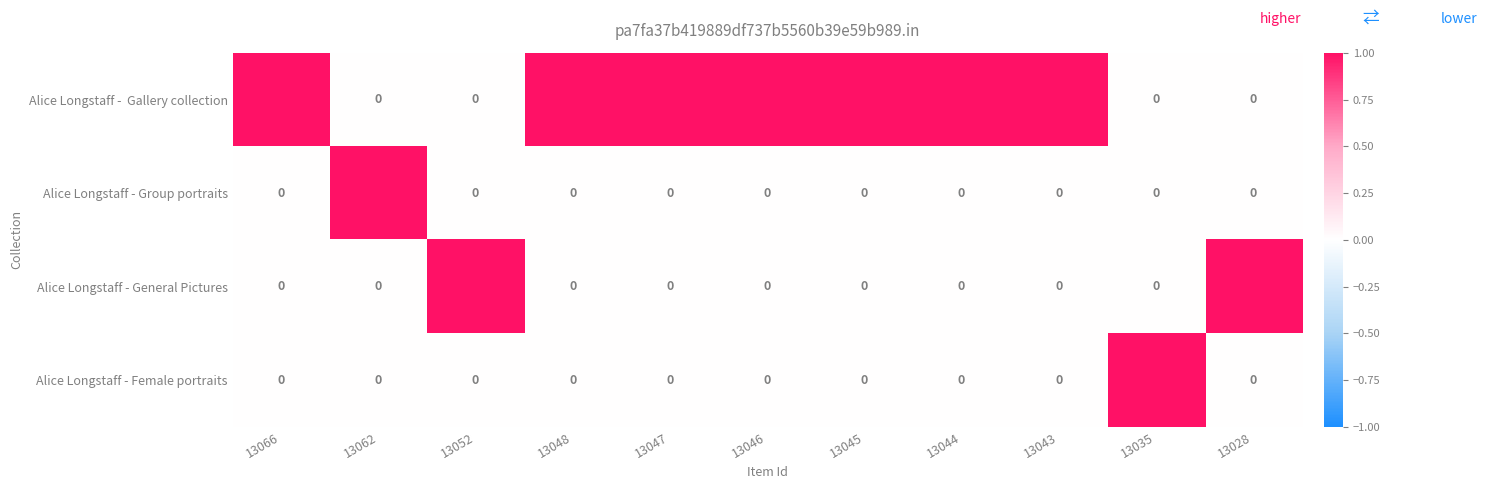

What is the spread (max minus min) of values at 13035?

1